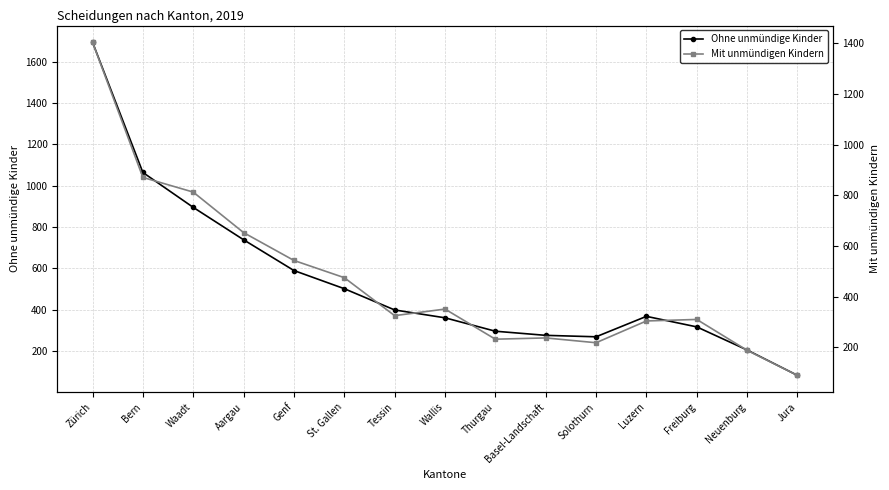

List the series in order of their overall mean, highest first.

Ohne unmündige Kinder, Mit unmündigen Kindern